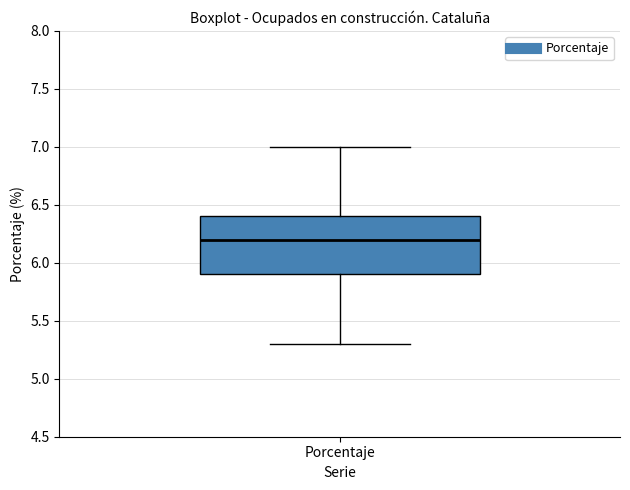

Transcribe this box plot: give where the median line is, the range the box spans, and where the two whiskers end, as read against the y-axis. The values are not printed on the chart, so give them approximately, as read against the axis.

median 6.2, box 5.9 to 6.4, whiskers 5.3 to 7.0